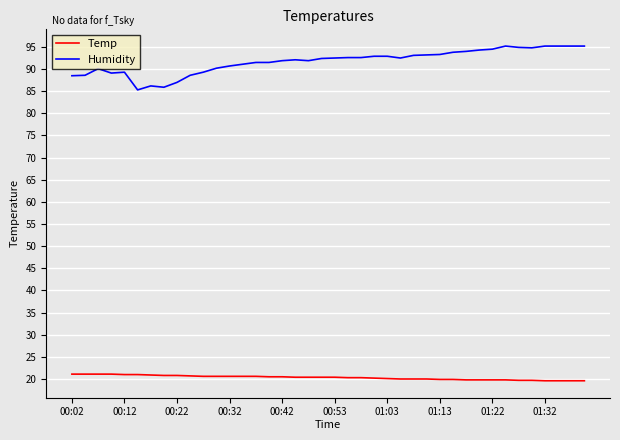

True or false: Humidity and Temp intersect in this chart.

False